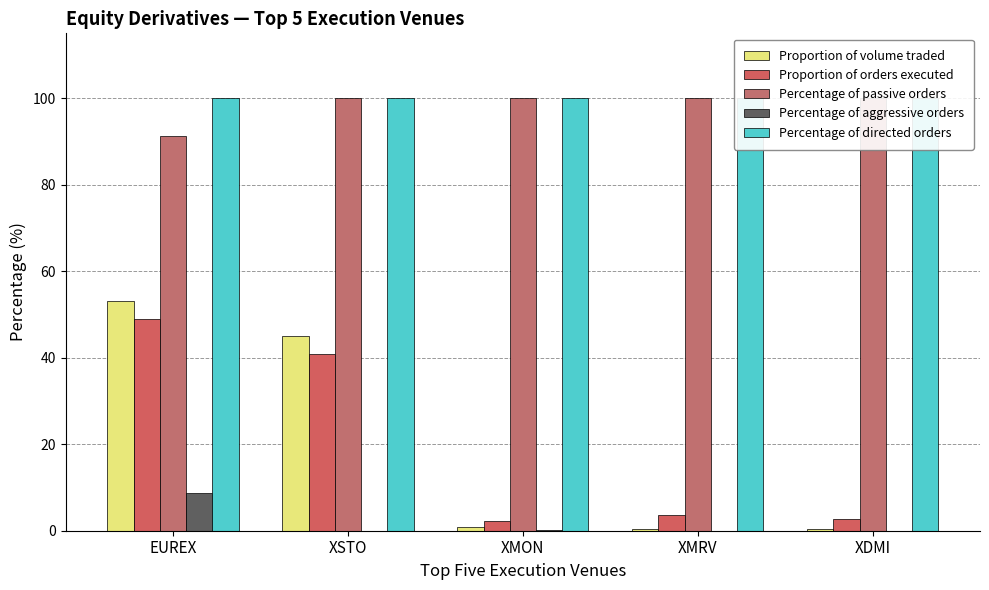

Reading left to right, list all the values displayed in this chart.

Proportion of volume traded: EUREX=53.2	XSTO=45.0	XMON=0.7	XMRV=0.5	XDMI=0.3
Proportion of orders executed: EUREX=48.9	XSTO=40.8	XMON=2.2	XMRV=3.6	XDMI=2.7
Percentage of passive orders: EUREX=91.2	XSTO=100.0	XMON=99.9	XMRV=100.0	XDMI=100.0
Percentage of aggressive orders: EUREX=8.8	XSTO=0.0	XMON=0.1	XMRV=0.0	XDMI=0.0
Percentage of directed orders: EUREX=100.0	XSTO=100.0	XMON=100.0	XMRV=100.0	XDMI=100.0